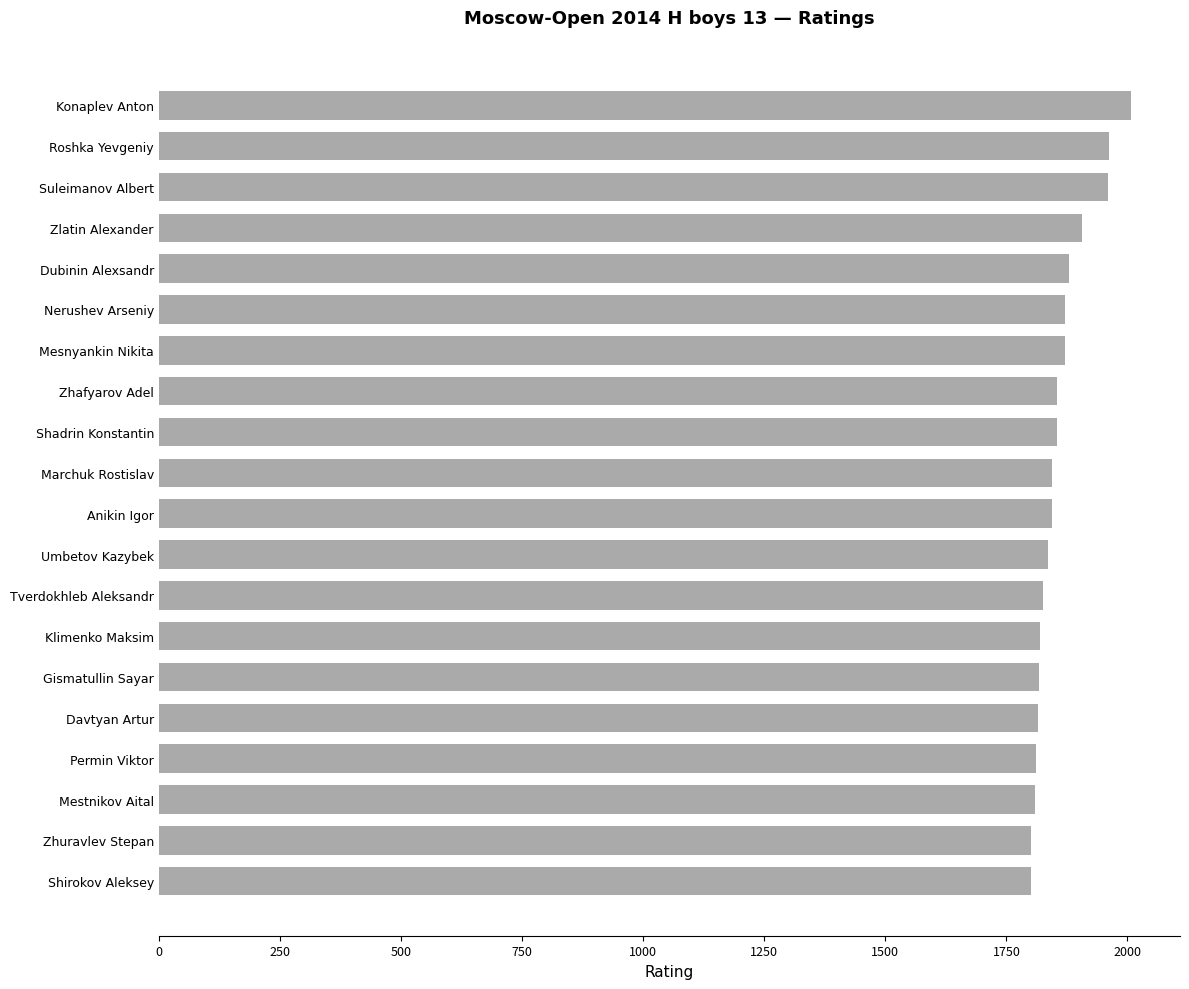

What is the smallest value displayed?

1800